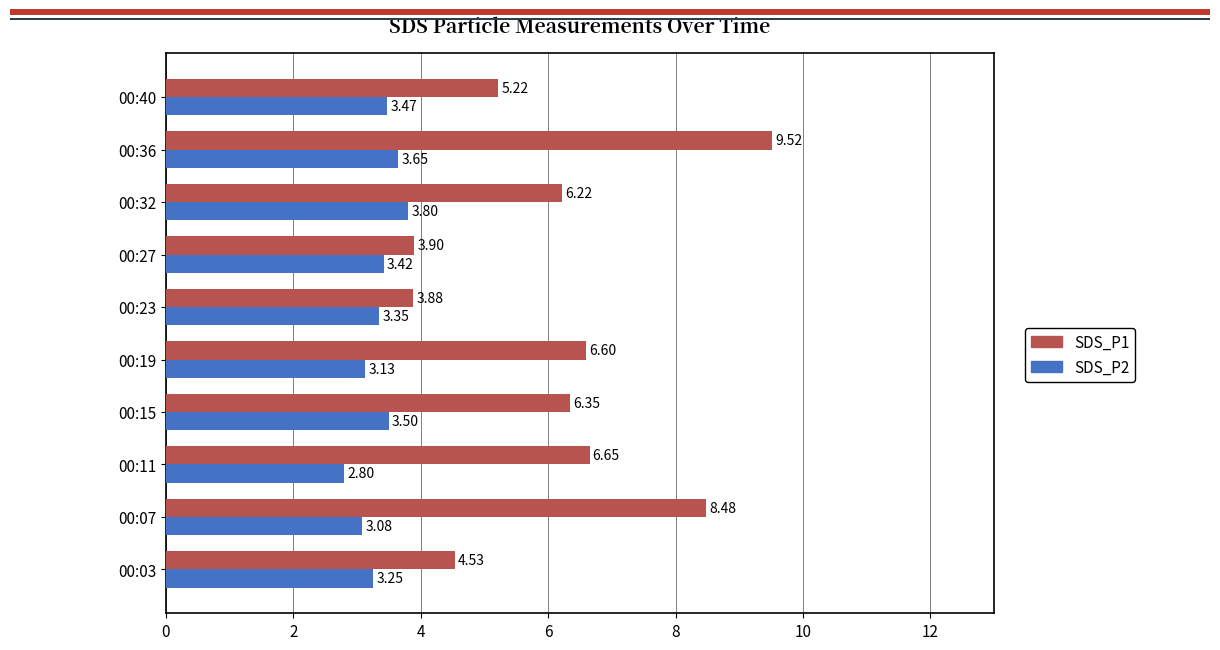

What is the difference between the SDS_P1 values at 00:40 and 00:23?

1.3